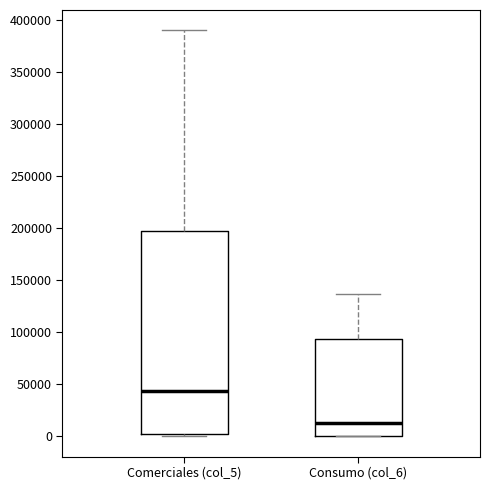

Comparing the boxes themselves (not the whiskers), which one is the tallest?

Comerciales (col_5)